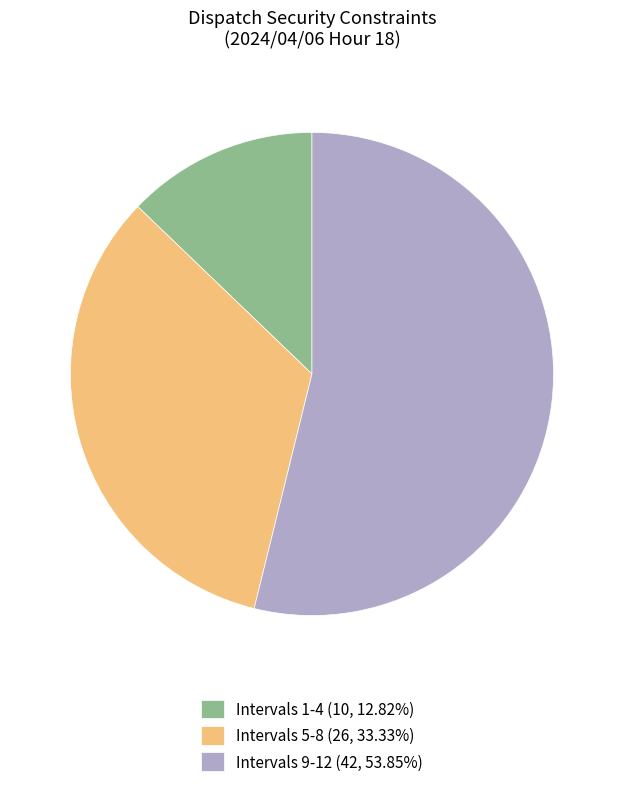

Is the sum of Intervals 1-4 (10, 12.82%) and Intervals 9-12 (42, 53.85%) greater than half?

Yes